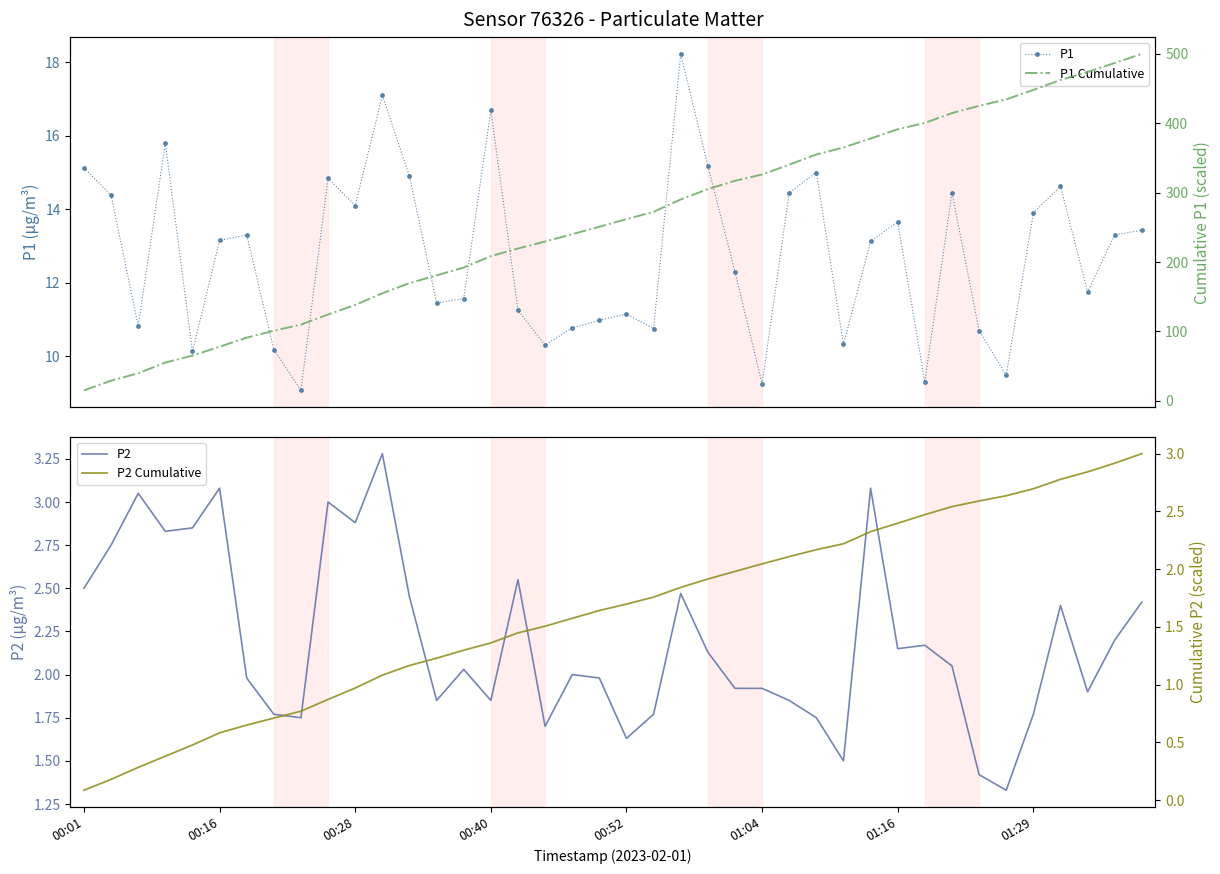

At how many categories does at least one series exceed 65?

35